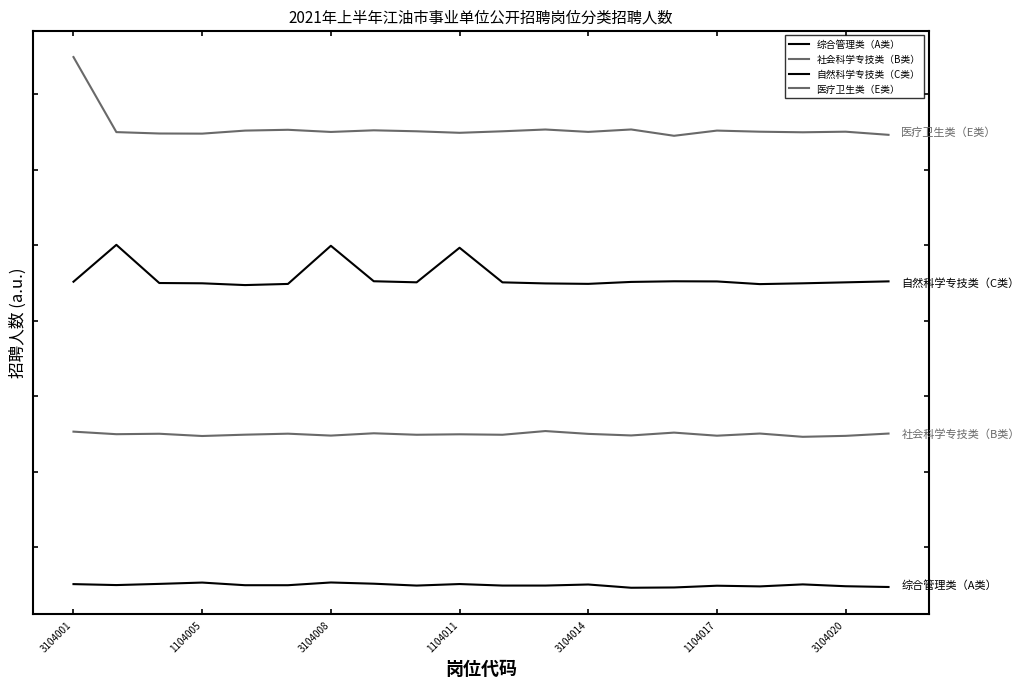

True or false: 自然科学专技类（C类） and 医疗卫生类（E类） intersect in this chart.

False